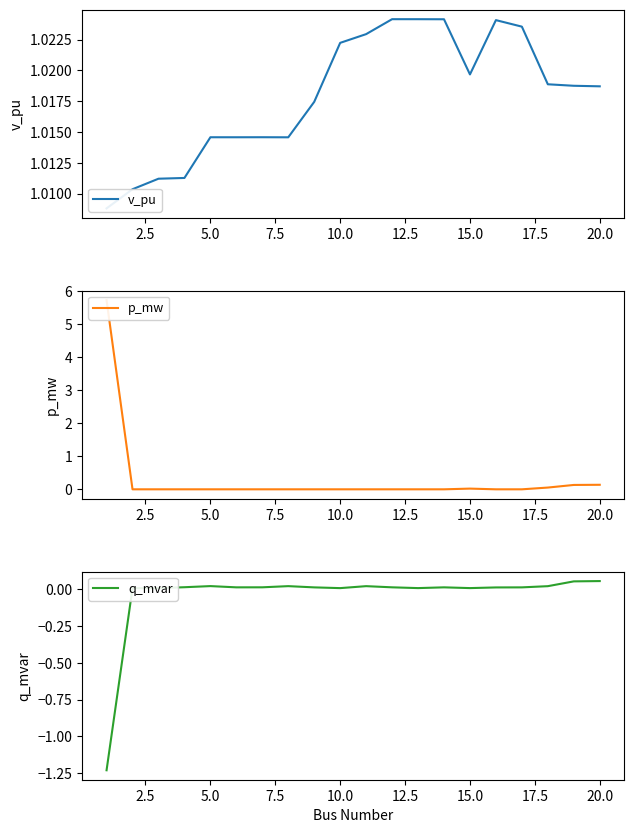

True or false: v_pu and q_mvar cross at least once.

False